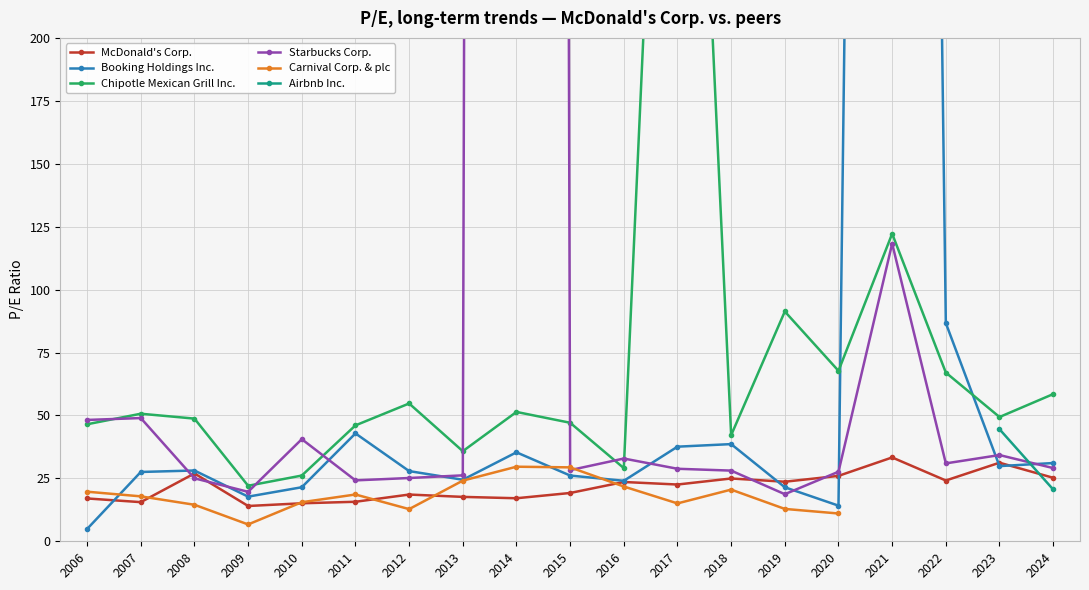

The value of Chipotle Mexican Grill Inc. at 2020 is 67.7. True or false?

True